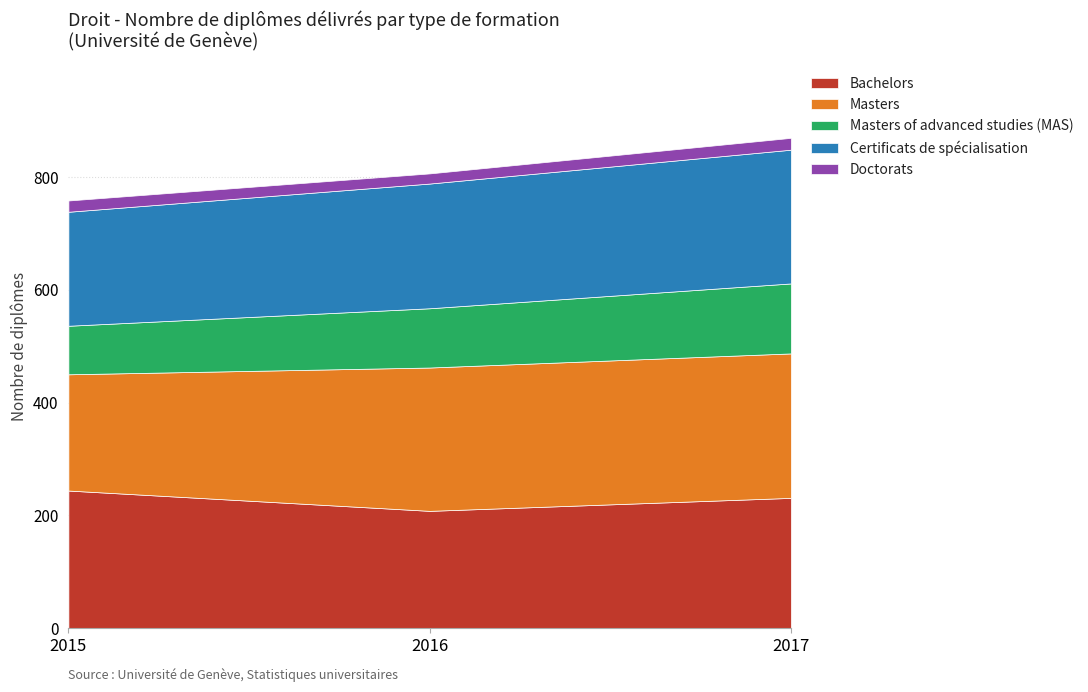

What is the spread (max minus min) of values at 2016?

236